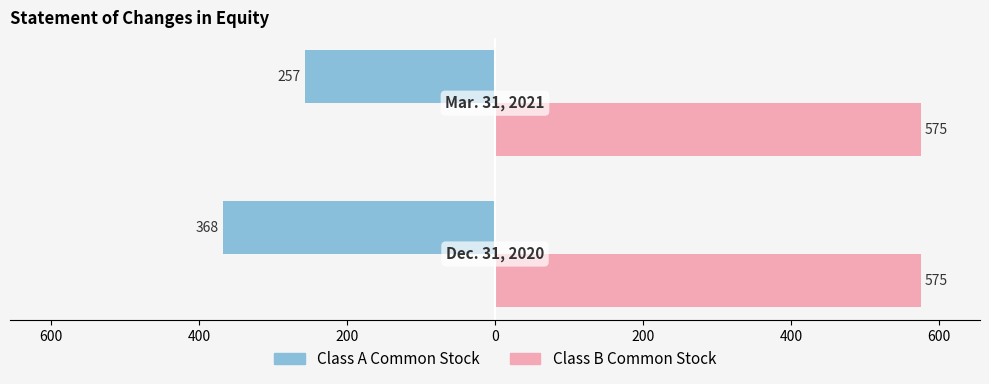

What are all the series names shown in the legend?

Class A Common Stock, Class B Common Stock